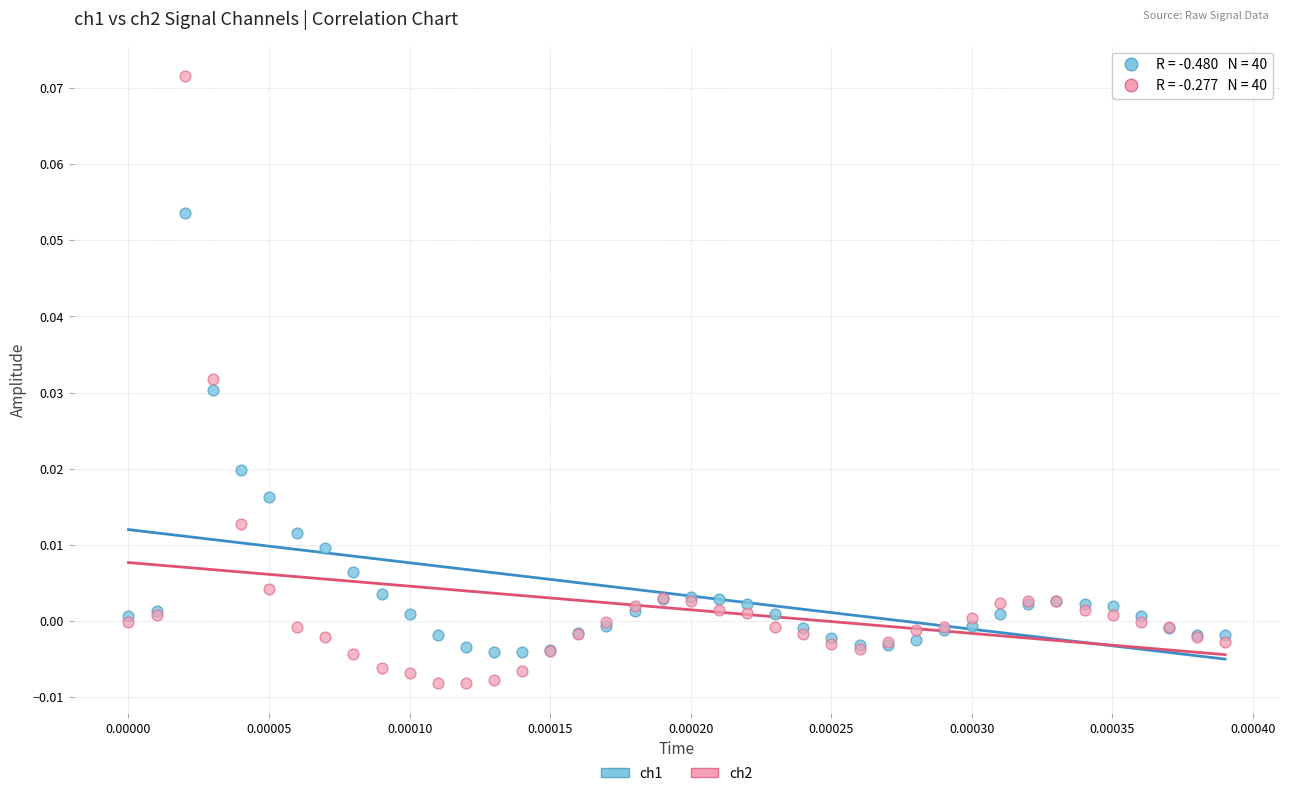

Which series has the largest Y range (max minus min)?

ch2